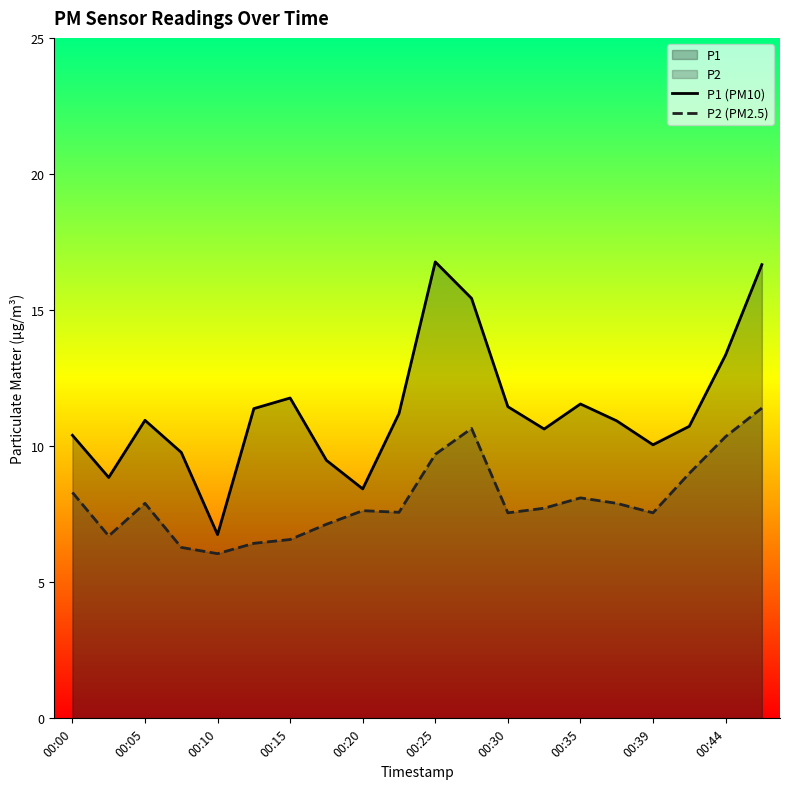

What is the value of the P2 (PM2.5) point at the 9th from the left?

7.6